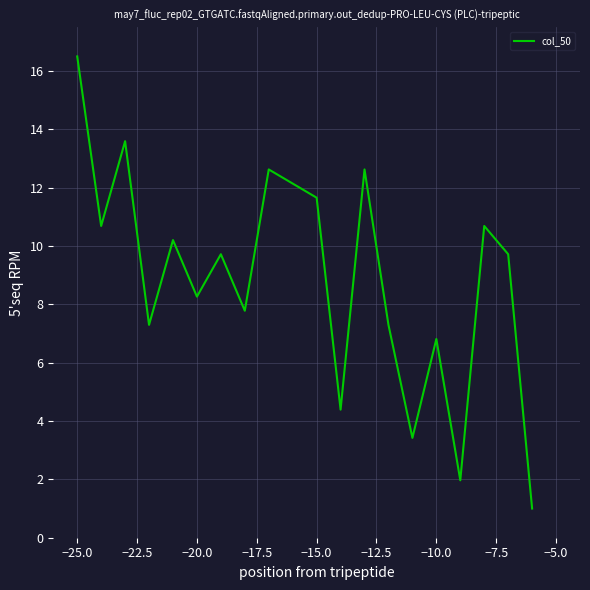

True or false: the data has more than 1 interior local peaks.

True